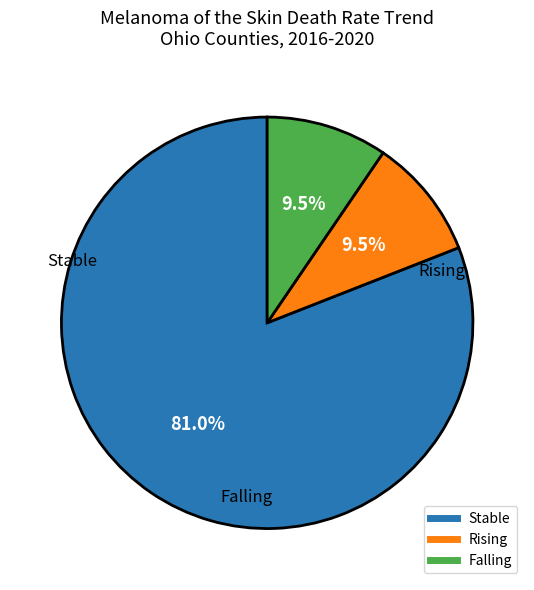

Does any single category account for the majority?

Yes